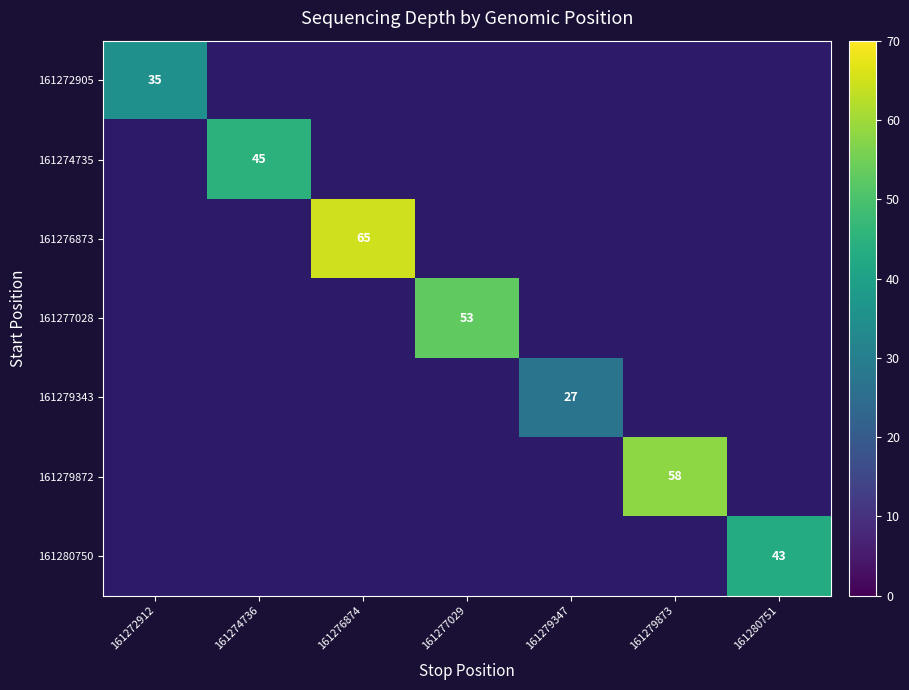

What is the minimum value shown in the chart?

27.0